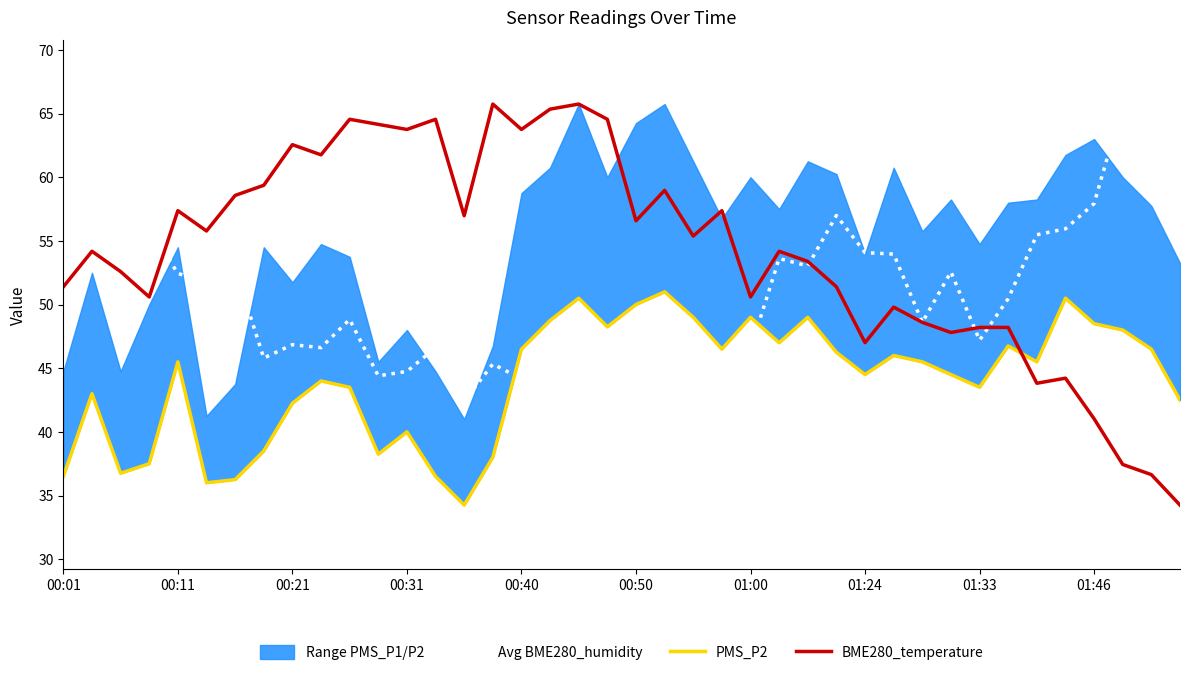

Reading left to right, list all the values displayed in this chart.

Avg BME280_humidity: 59.2	55.7	56.3	56.0	52.4	51.8	52.8	45.8	46.9	46.6	48.8	44.4	44.7	46.6	42.4	45.3	44.2	39.6	36.6	38.6	38.7	34.2	38.9	45.3	46.5	53.6	53.0	57.0	54.1	54.0	48.6	52.6	47.2	50.5	55.5	56.0	57.9	65.8	59.9	57.1
PMS_P2: 36.5	43.0	36.8	37.5	45.5	36.0	36.2	38.5	42.2	44.0	43.5	38.2	40.0	36.5	34.2	38.0	46.5	48.8	50.5	48.2	50.0	51.0	49.0	46.5	49.0	47.0	49.0	46.2	44.5	46.0	45.5	44.5	43.5	46.8	45.5	50.5	48.5	48.0	46.5	42.5
BME280_temperature: 51.4	54.2	52.6	50.6	57.4	55.8	58.6	59.4	62.6	61.8	64.6	64.2	63.8	64.6	57.0	65.8	63.8	65.4	65.8	64.6	56.6	59.0	55.4	57.4	50.6	54.2	53.4	51.4	47.0	49.8	48.6	47.8	48.2	48.2	43.8	44.2	41.0	37.4	36.6	34.2